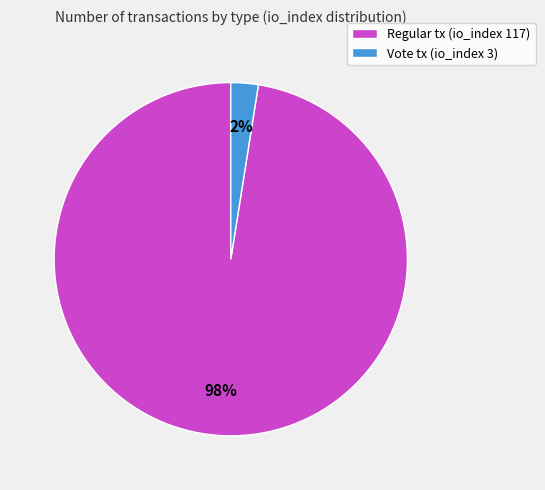

Do Regular tx (io_index 117) and Vote tx (io_index 3) together represent more than half of the pie?

Yes